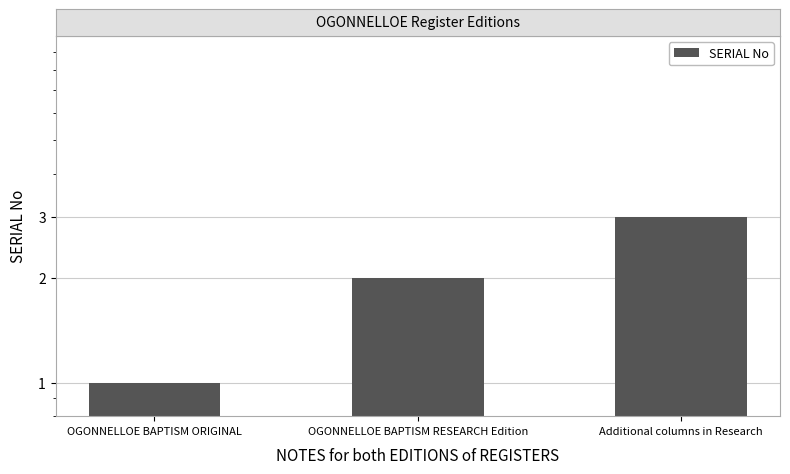

Where does the data first go above 2?

Additional columns in Research